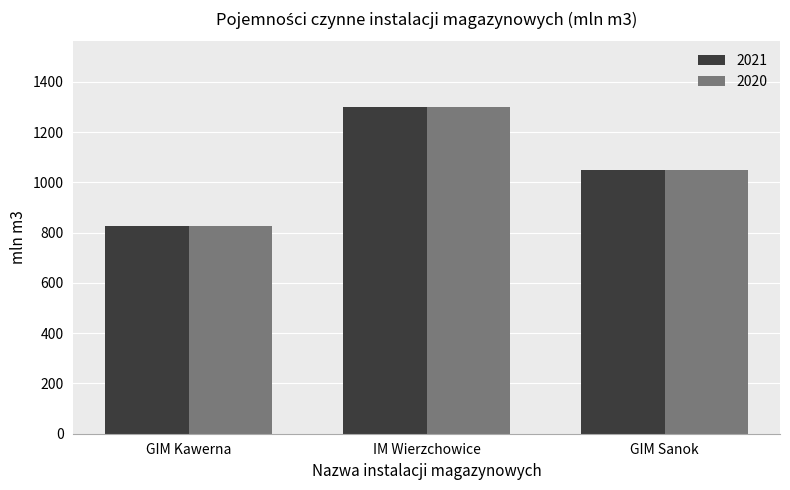

Is it true that 2020 equals 1300.0 at IM Wierzchowice?

True